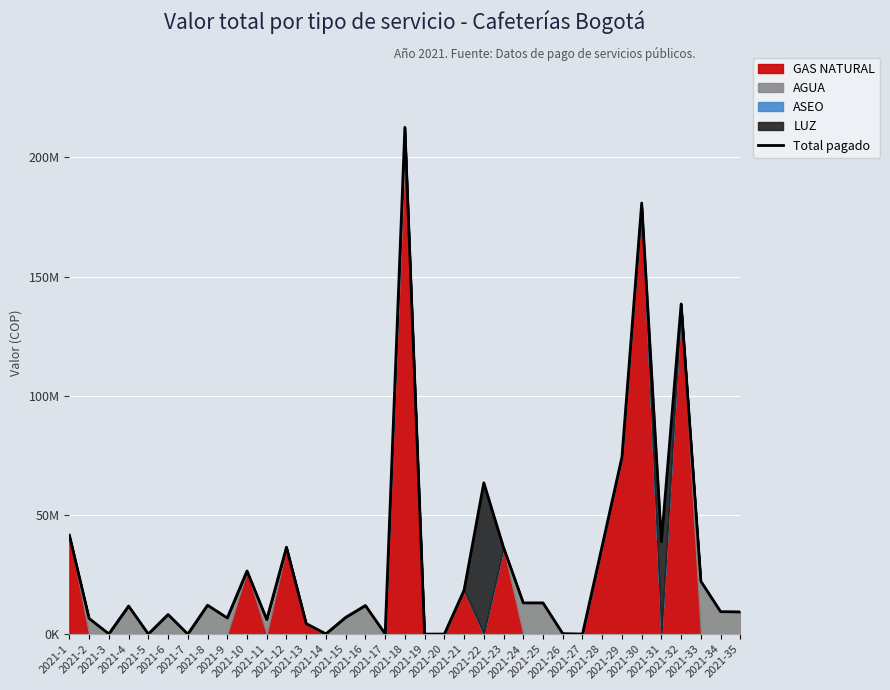

What is the sum of all values?

1047926346